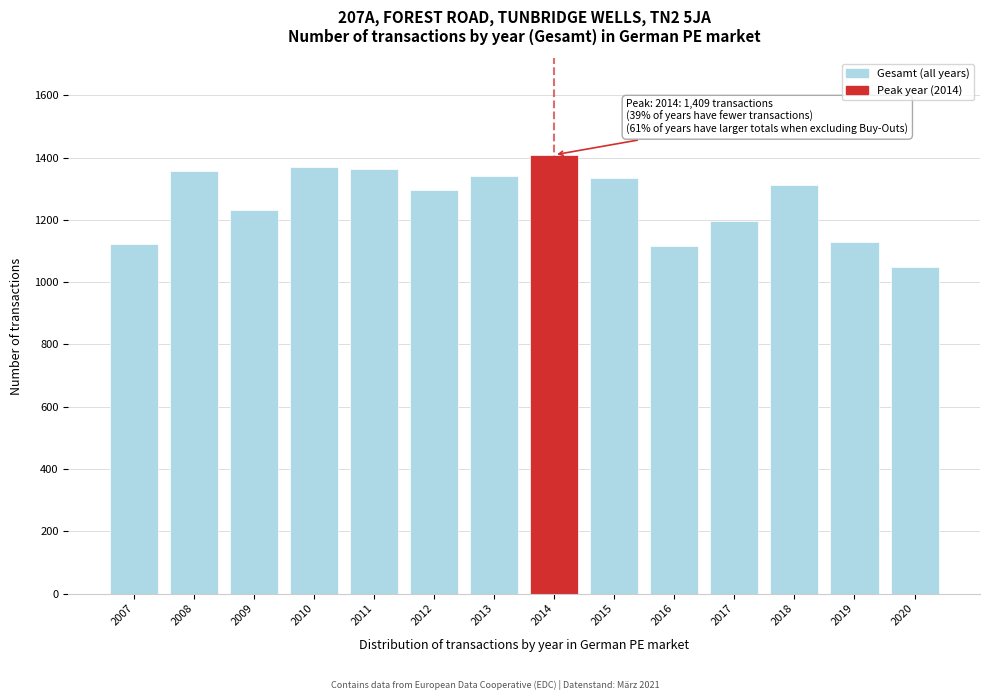

Which has a higher value, 2020 or 2013?

2013